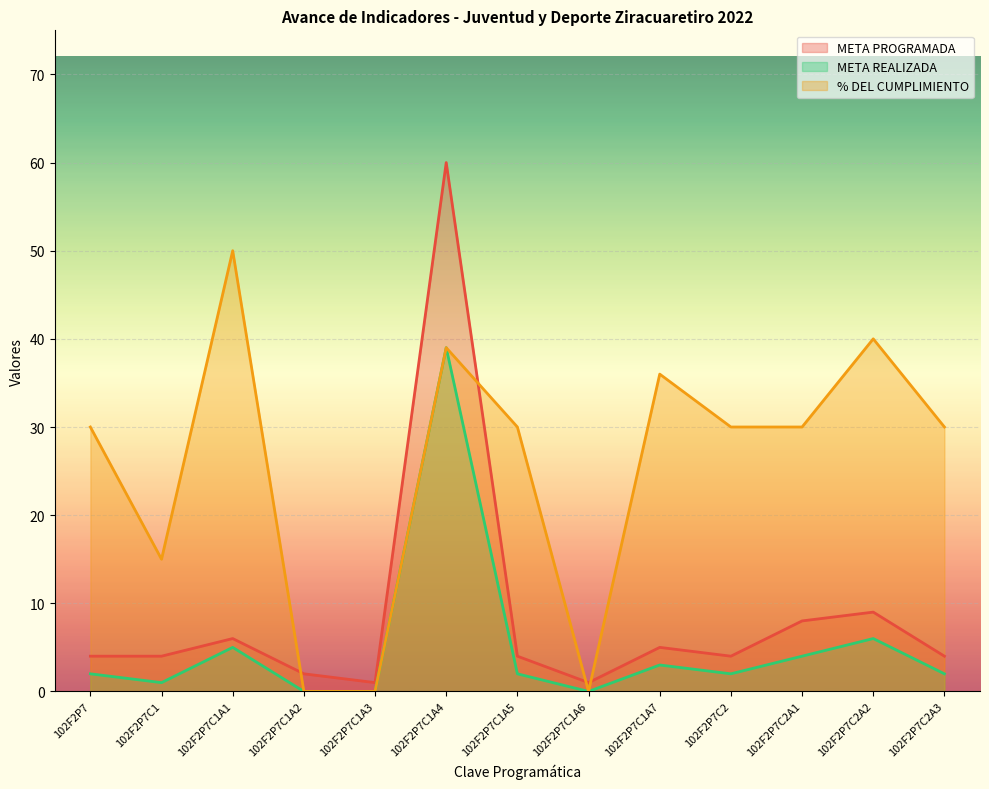

Rank the series by their average value, from highest to lowest.

% DEL CUMPLIMIENTO, META PROGRAMADA, META REALIZADA